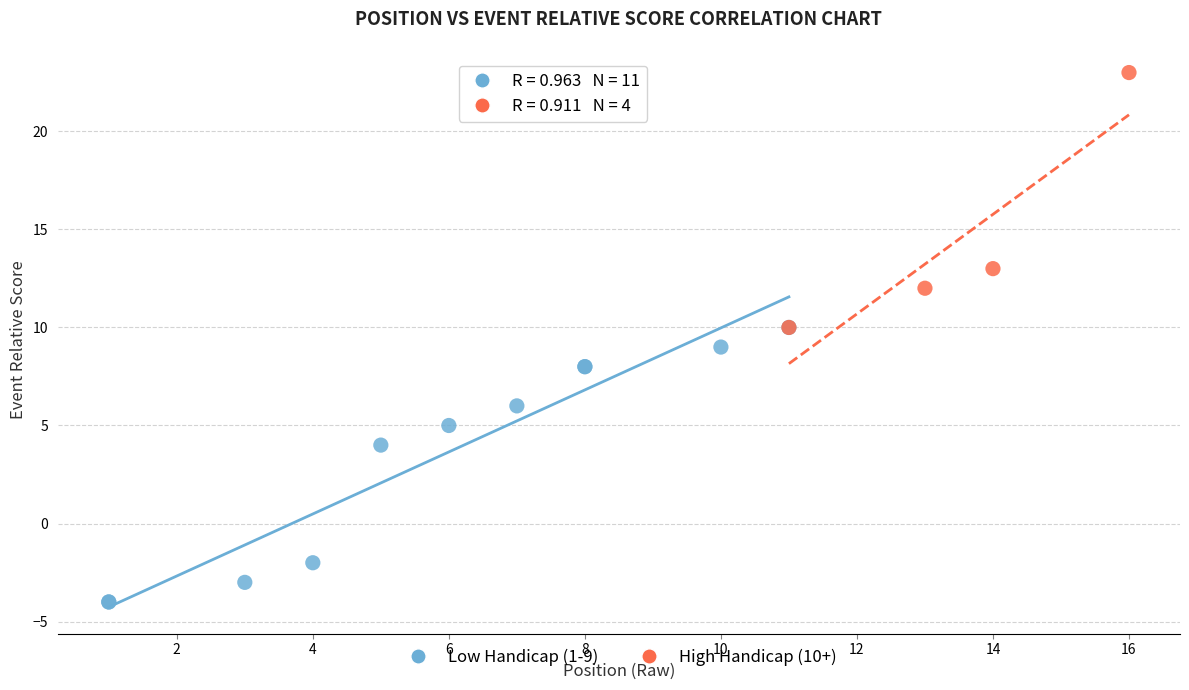

Which series contains the lowest Y value?

Low Handicap (1-9)